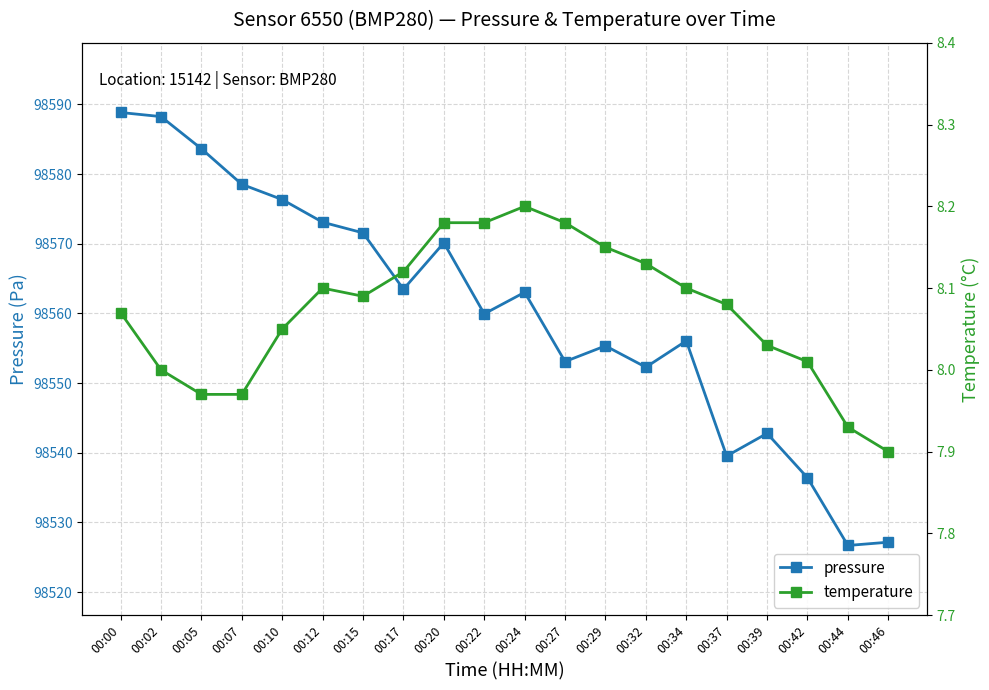

What is the highest value of the temperature series?

8.2